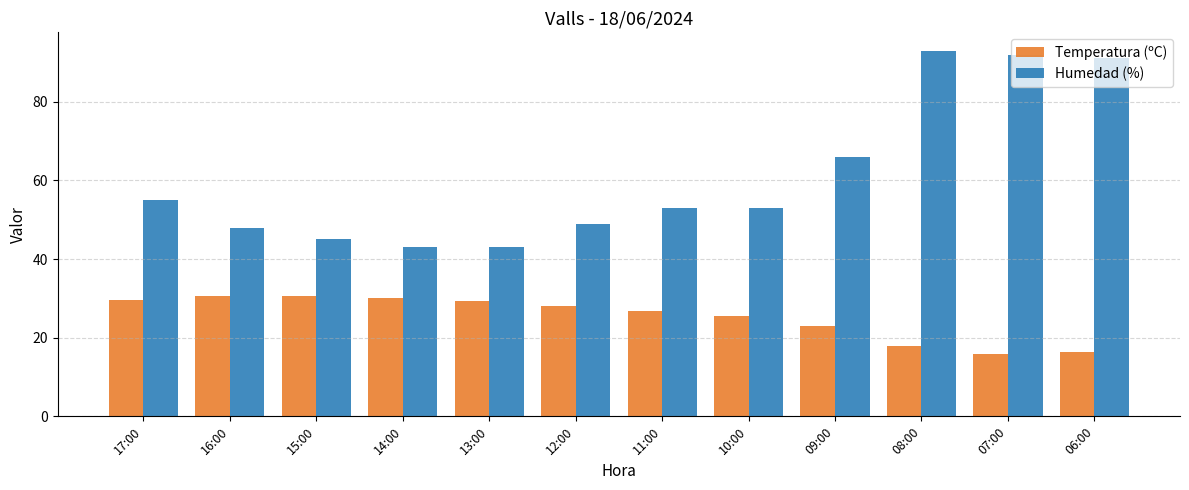

List the series in order of their overall mean, highest first.

Humedad (%), Temperatura (ºC)